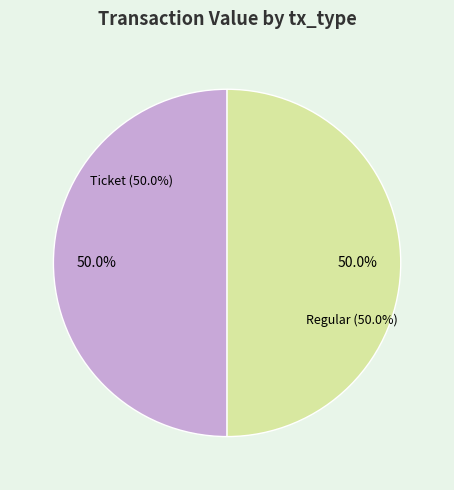

How many segments does this pie chart have?

2